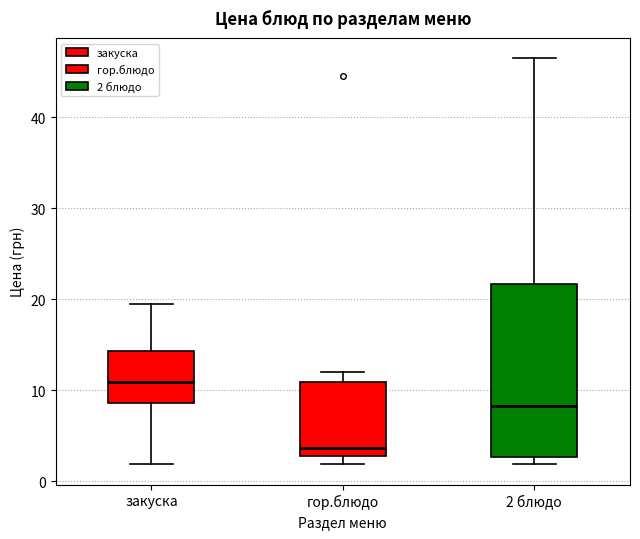

Reading left to right, read every box against the y-axis: the position of its median line, the range the box covers, and the ends of its whiskers. The values are not printed on the chart, so give them approximately, as read against the axis.

закуска: median 11, box 9 to 14, whiskers 2 to 20
гор.блюдо: median 4, box 3 to 11, whiskers 2 to 12
2 блюдо: median 8, box 3 to 22, whiskers 2 to 47